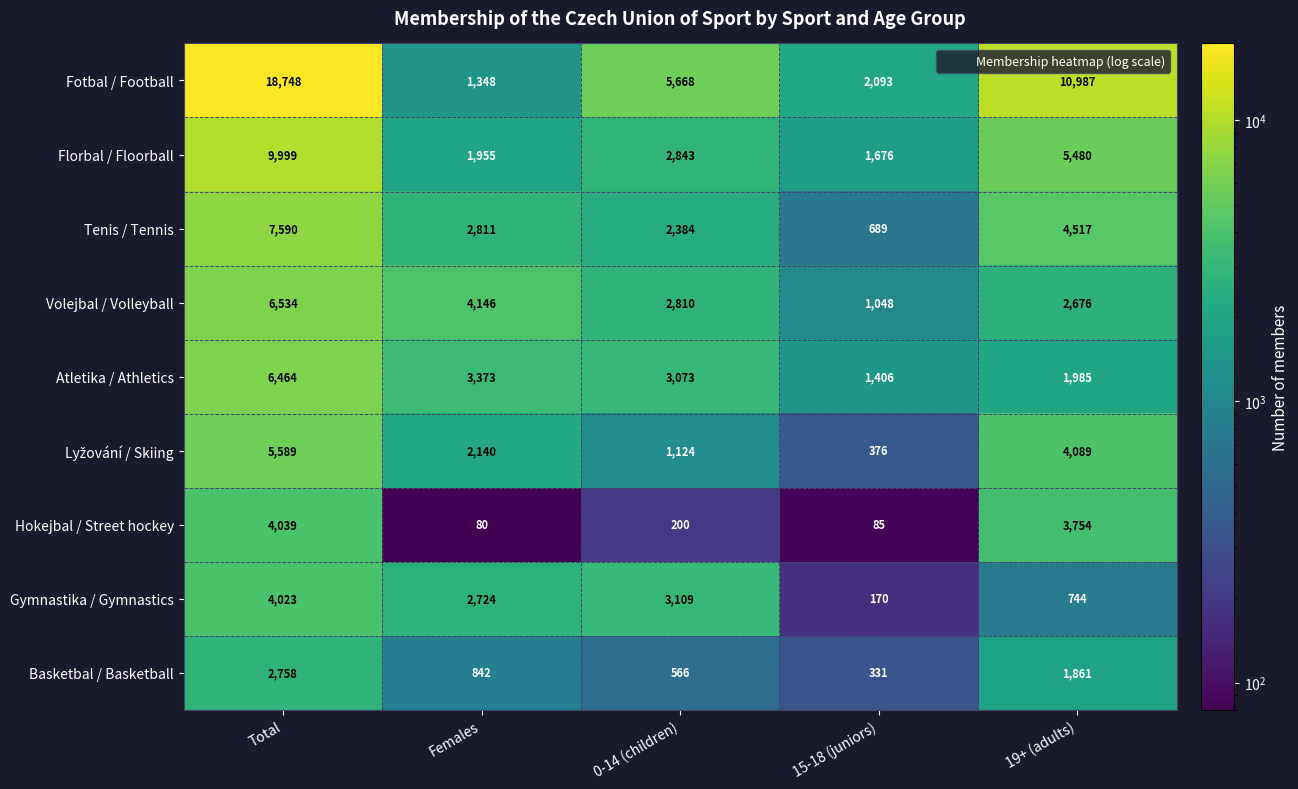

At how many categories does at least one series exceed 15103?

1